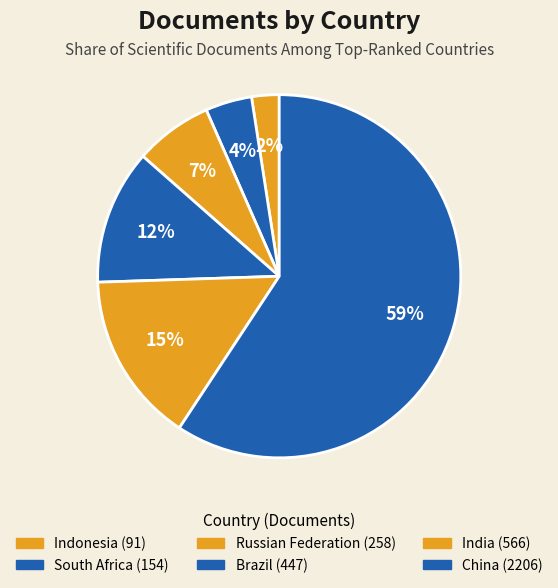

Is China the majority of the pie?

Yes